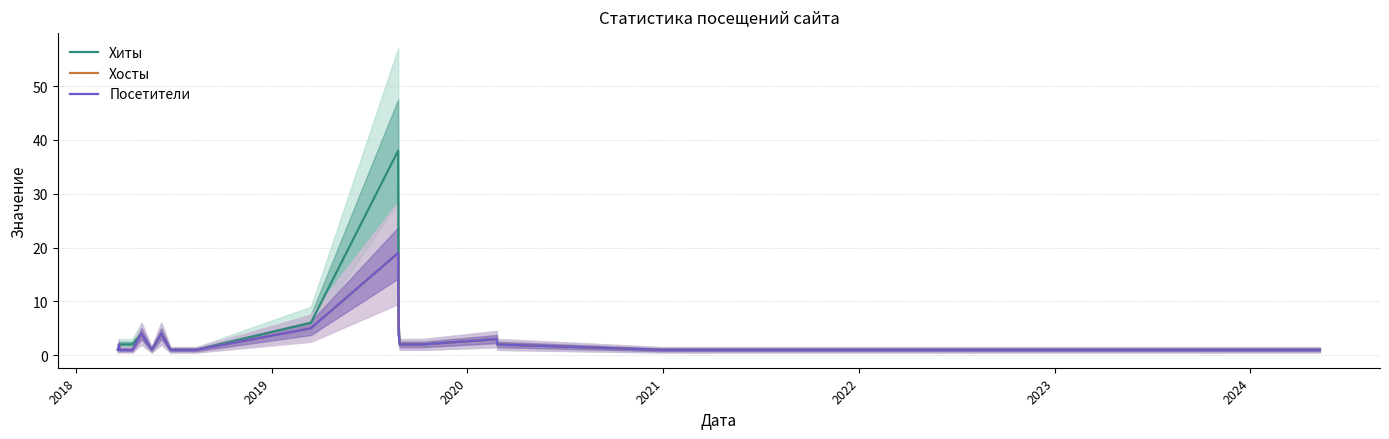

What is the greatest value displayed?

38